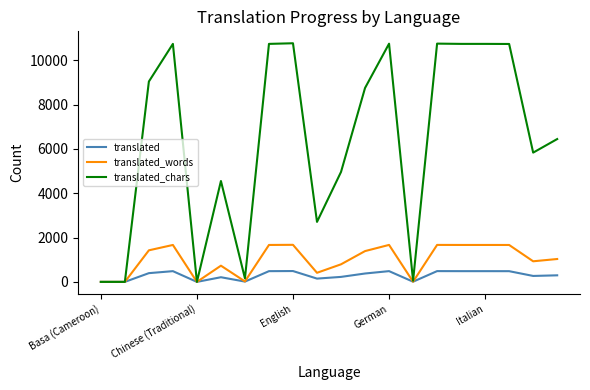

Which series has the largest total across all categories?

translated_chars